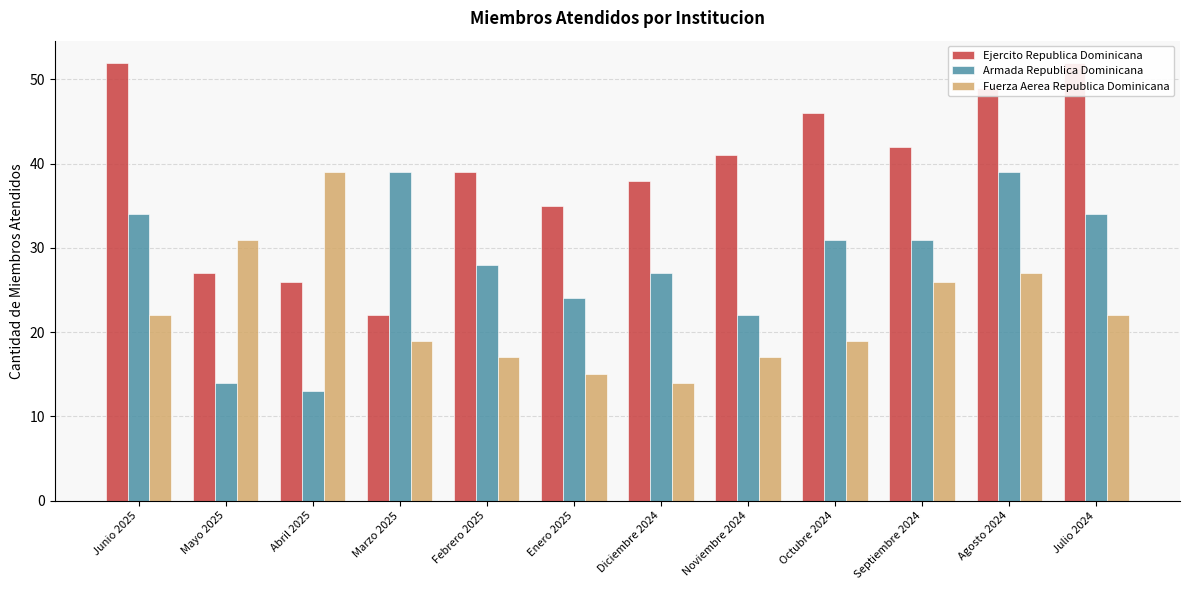

What are all the series names shown in the legend?

Ejercito Republica Dominicana, Armada Republica Dominicana, Fuerza Aerea Republica Dominicana